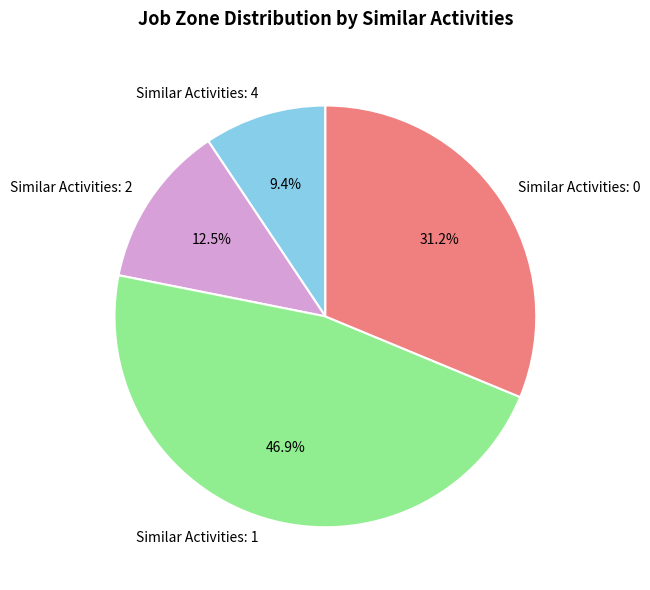

Rank the categories by value from lowest to highest.

Similar Activities: 4, Similar Activities: 2, Similar Activities: 0, Similar Activities: 1